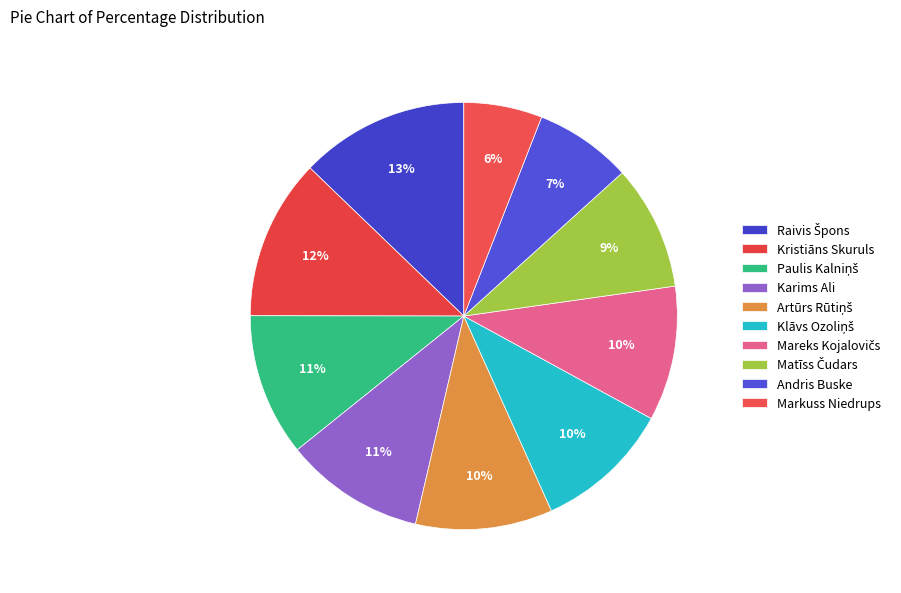

Does Andris Buske account for over 50% of the chart?

No